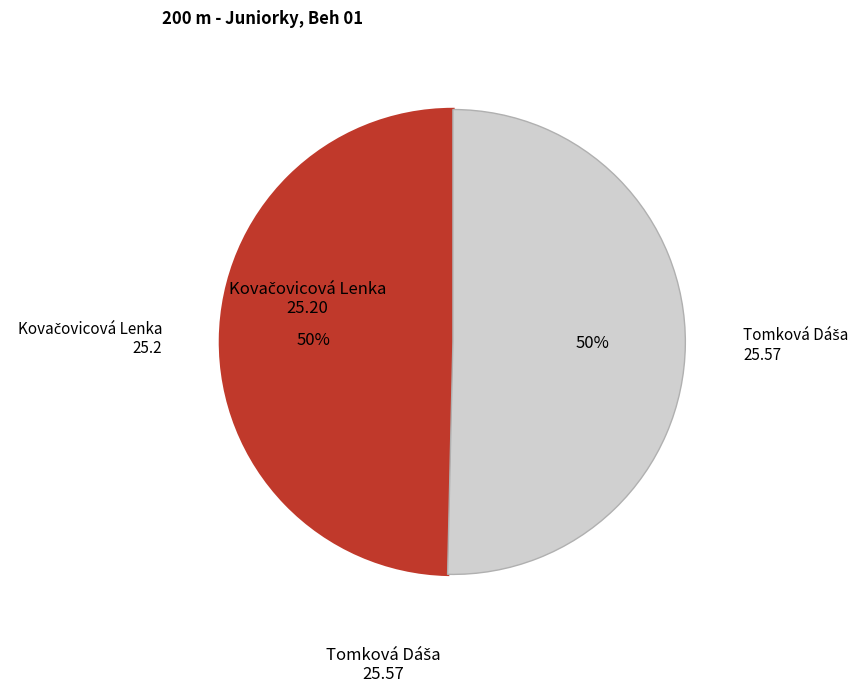

How many slices are in this pie chart?

2